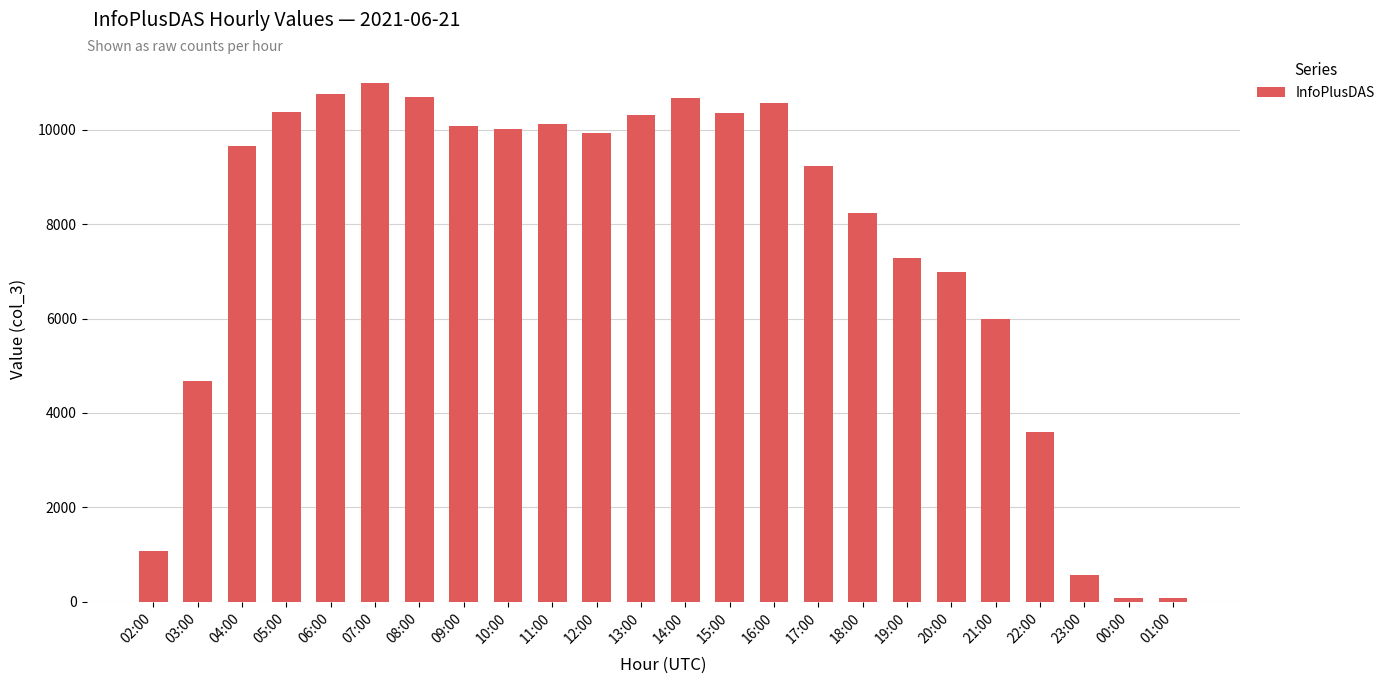

Which category has the highest value across all series?

07:00